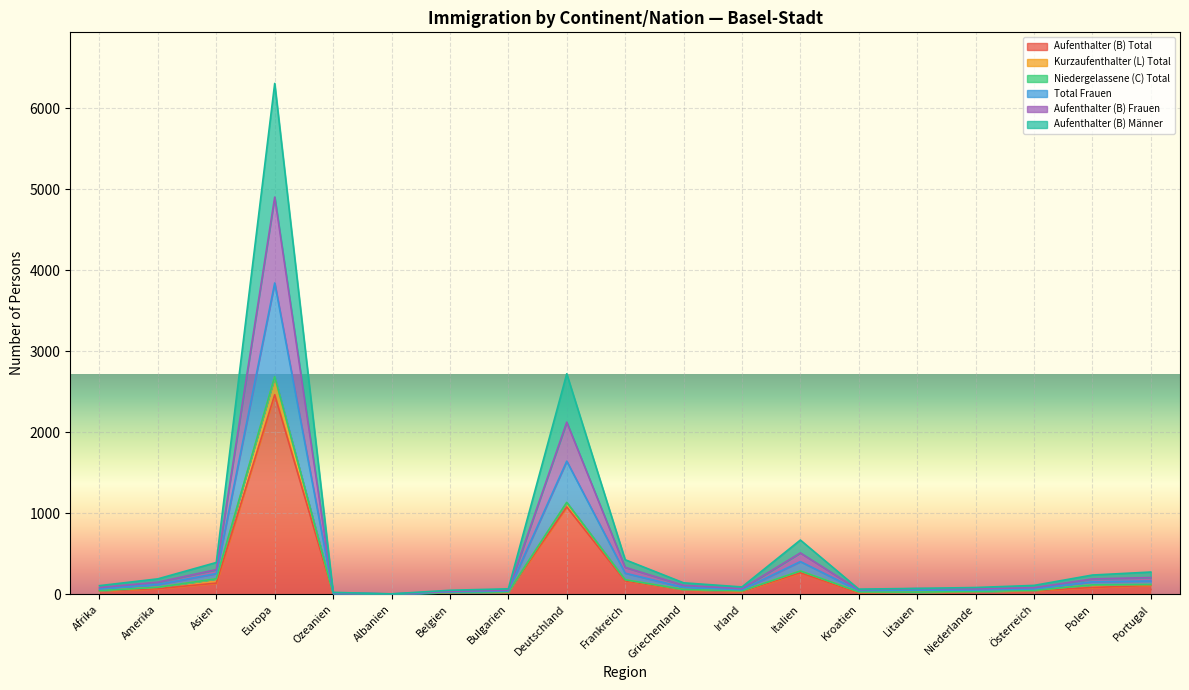

At which label does Aufenthalter (B) Total reach its peak?

Europa